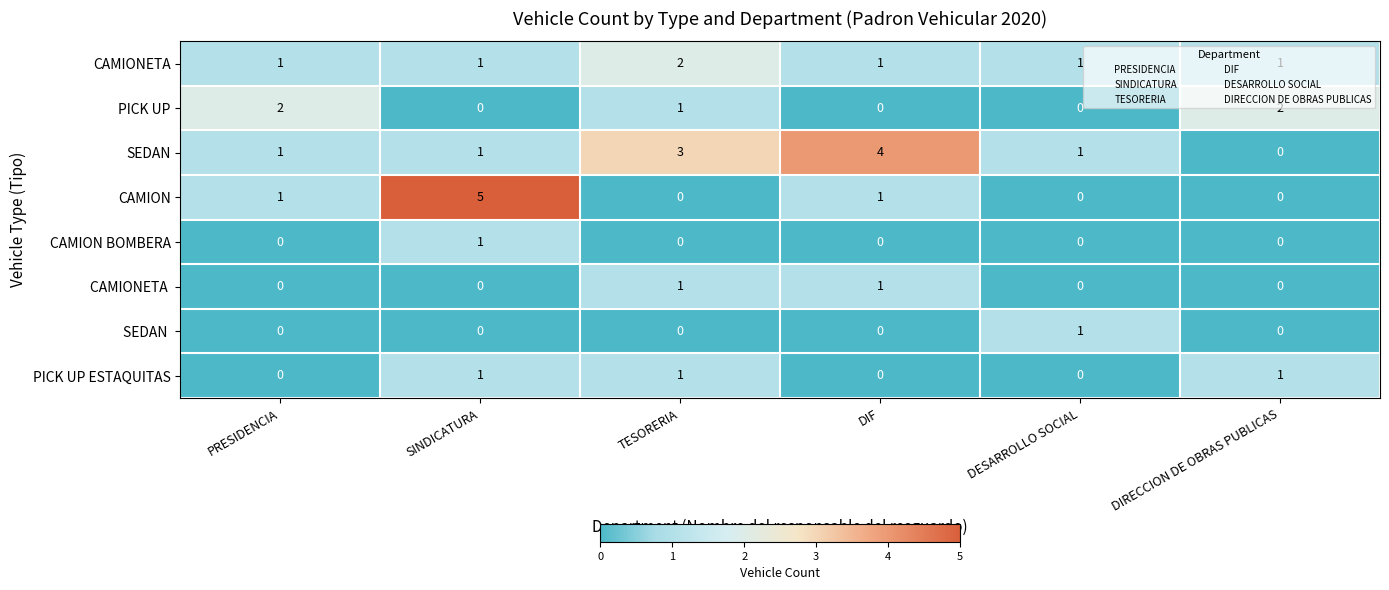

At which category is the sum across all series the highest?

SINDICATURA